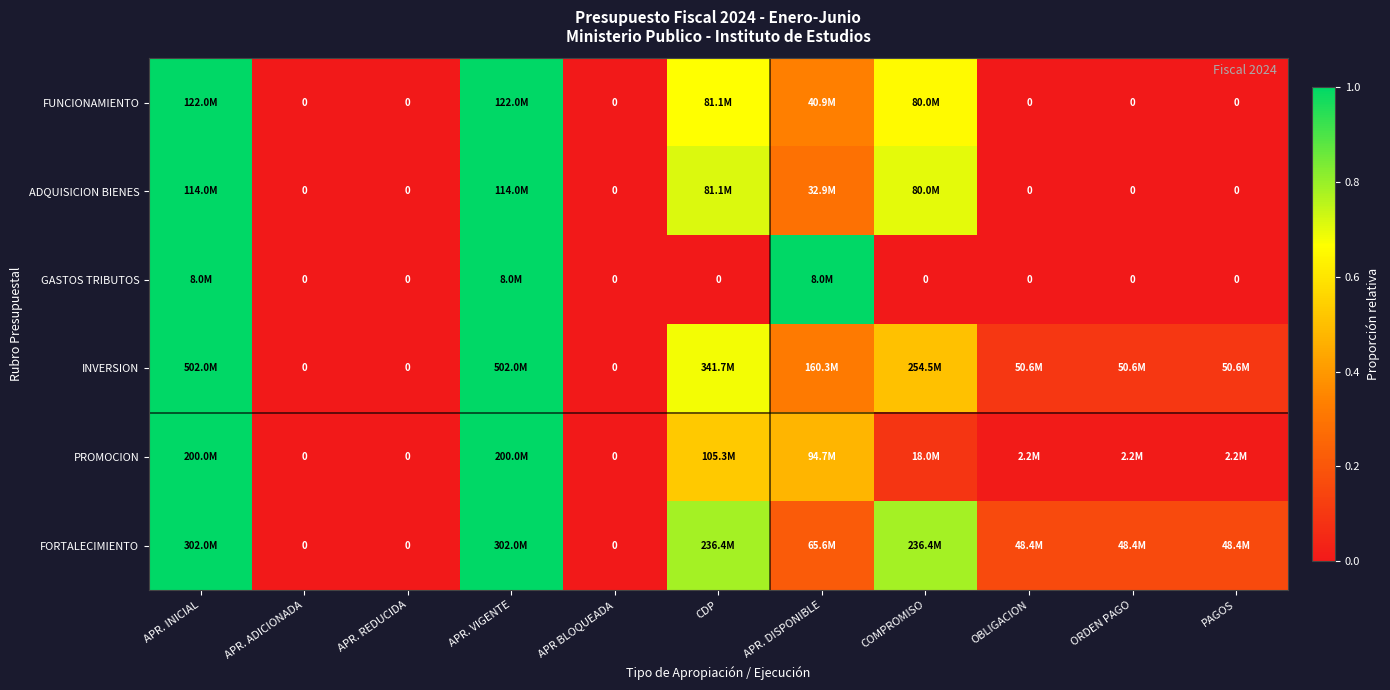

Between APR. VIGENTE and APR. DISPONIBLE, which is larger?

APR. VIGENTE